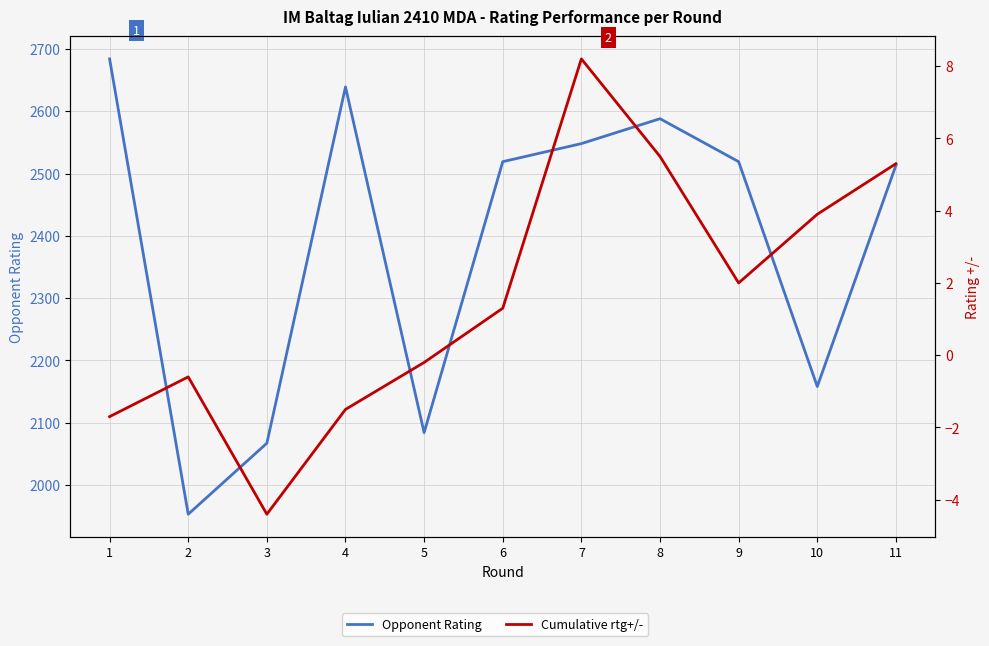

How many series are shown in this chart?

2